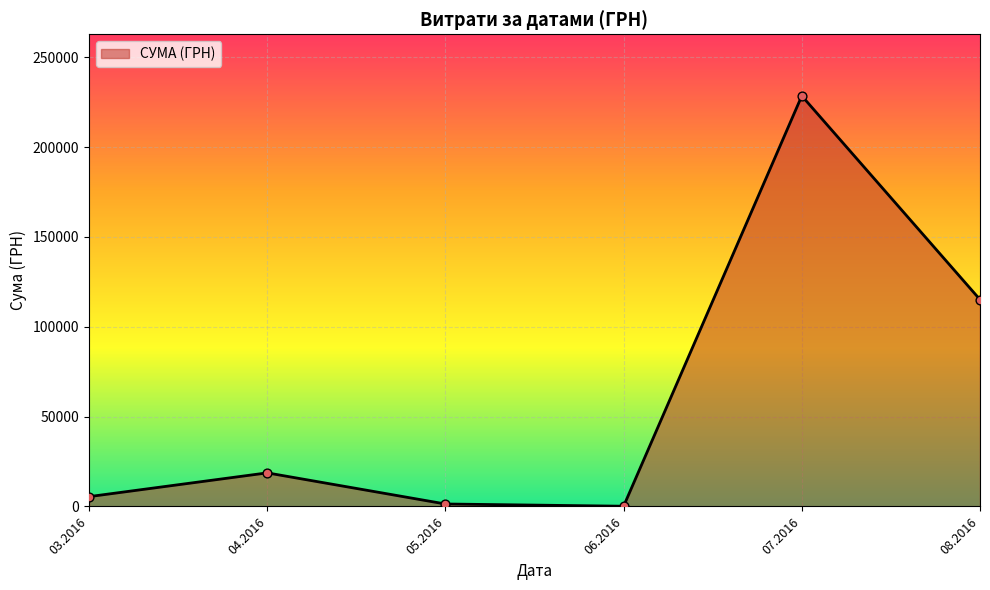

Which has a higher value, 04.2016 or 03.2016?

04.2016